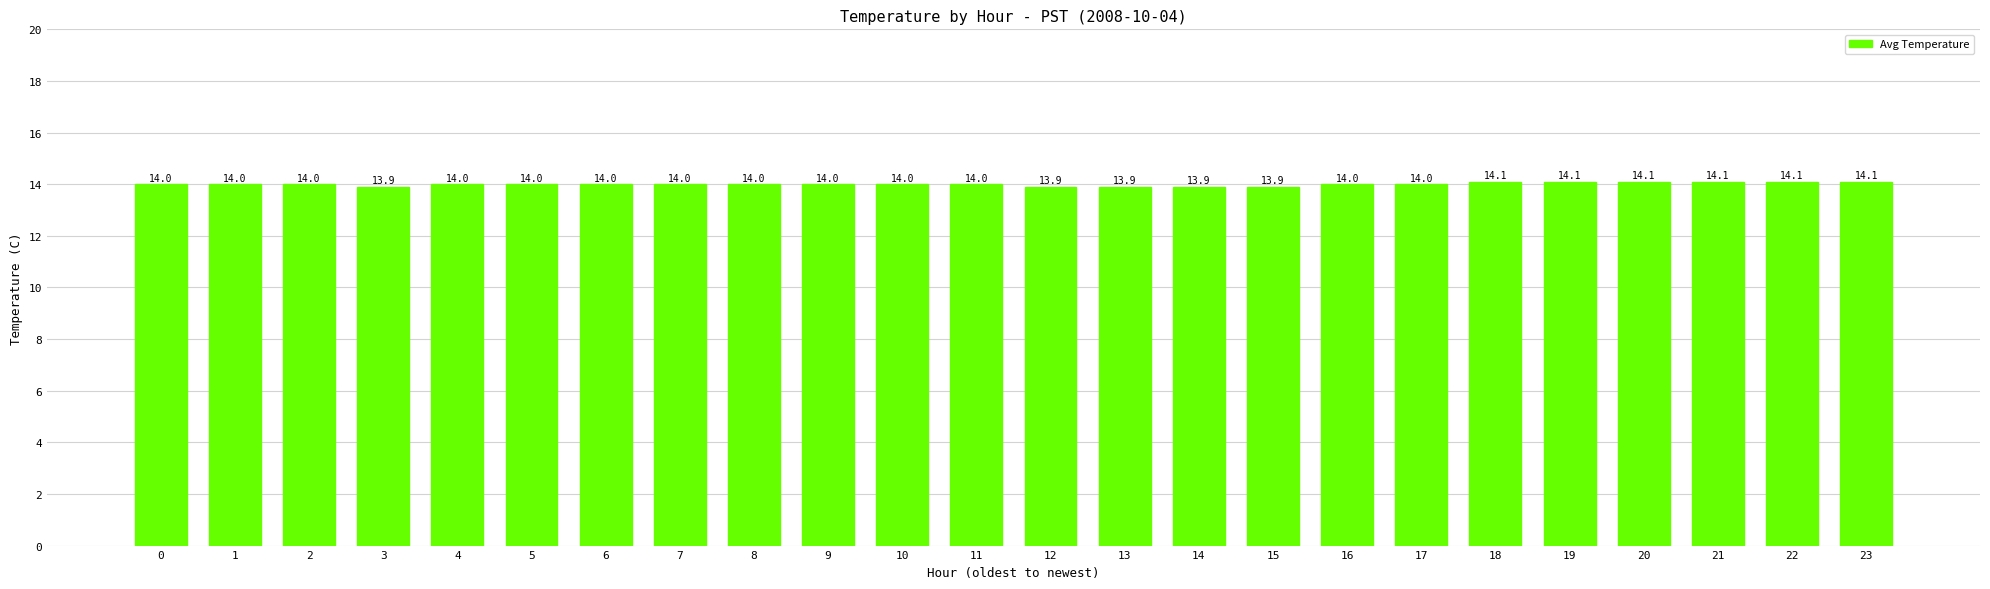

What is the change in value from 11 to 18?

+0.1